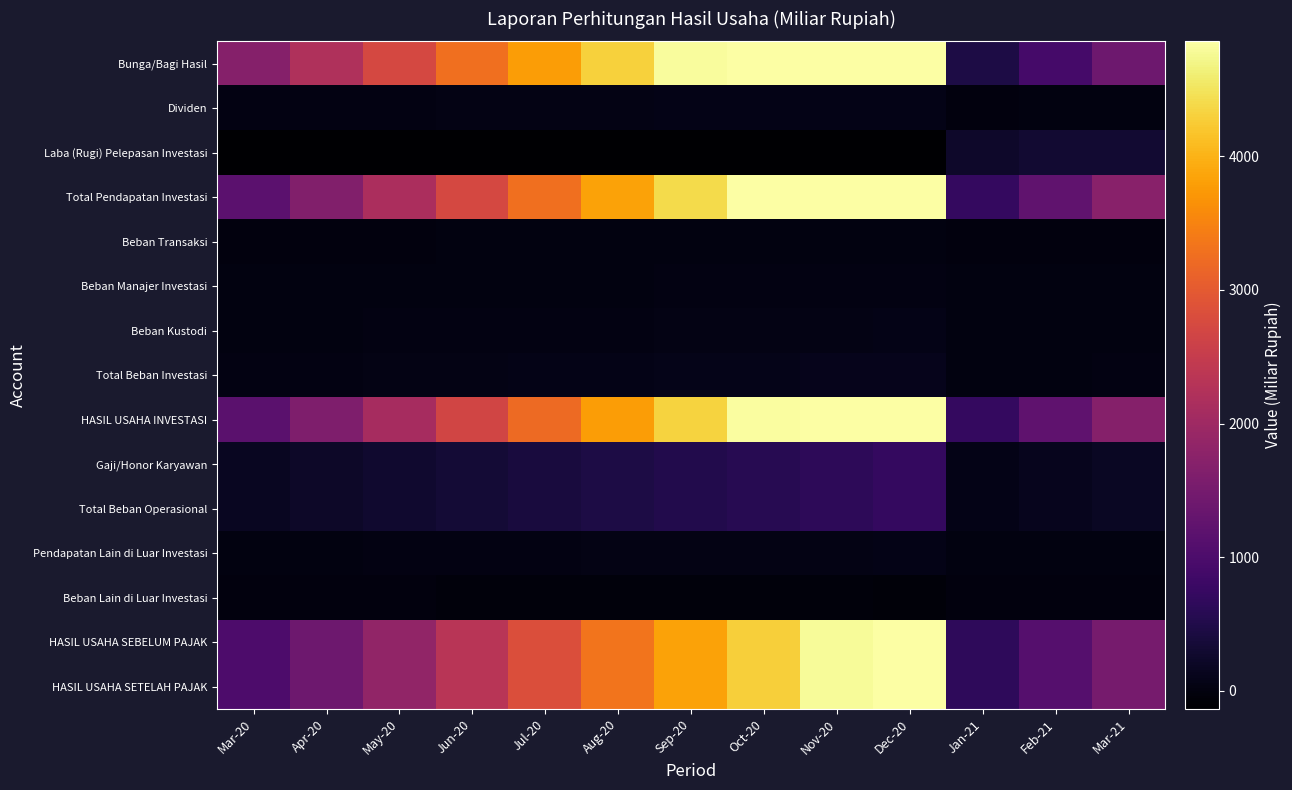

Which series has the largest range (max minus min)?

Bunga/Bagi Hasil